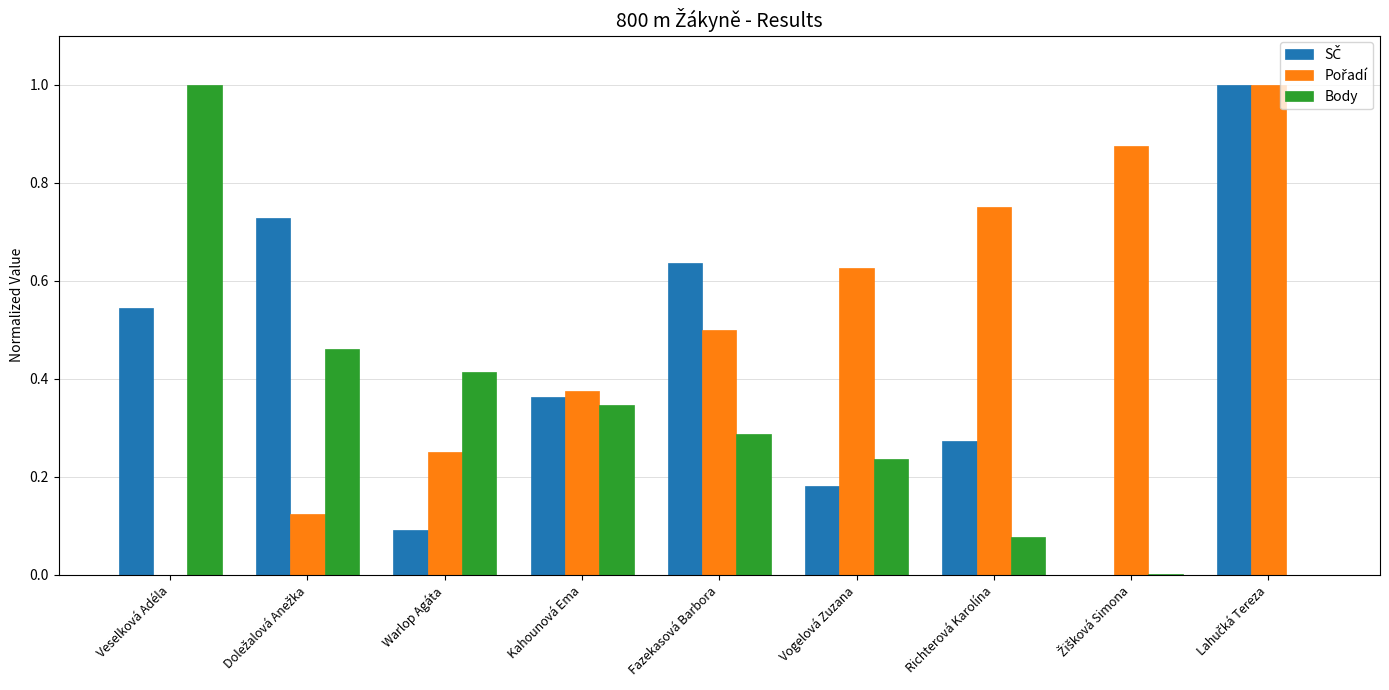

What is the total value across all series at Veselková Adéla?

1.5